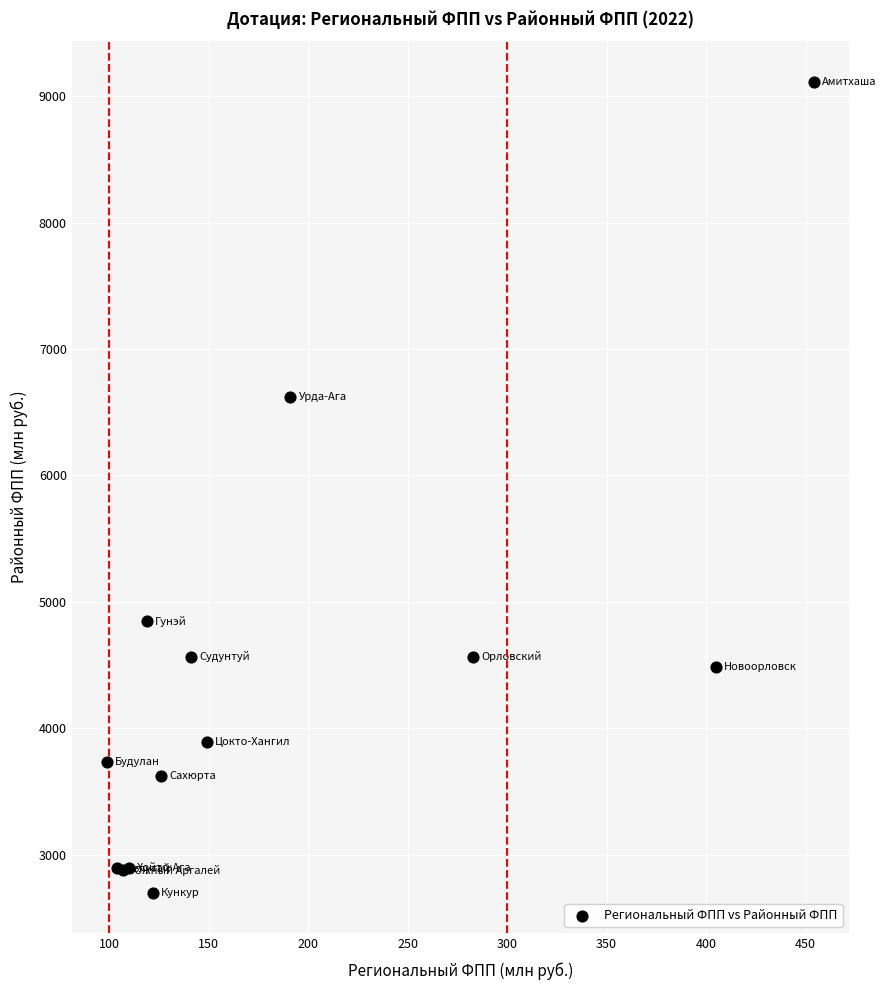

What Y value in the scatter plot is closest to 5907?

6621